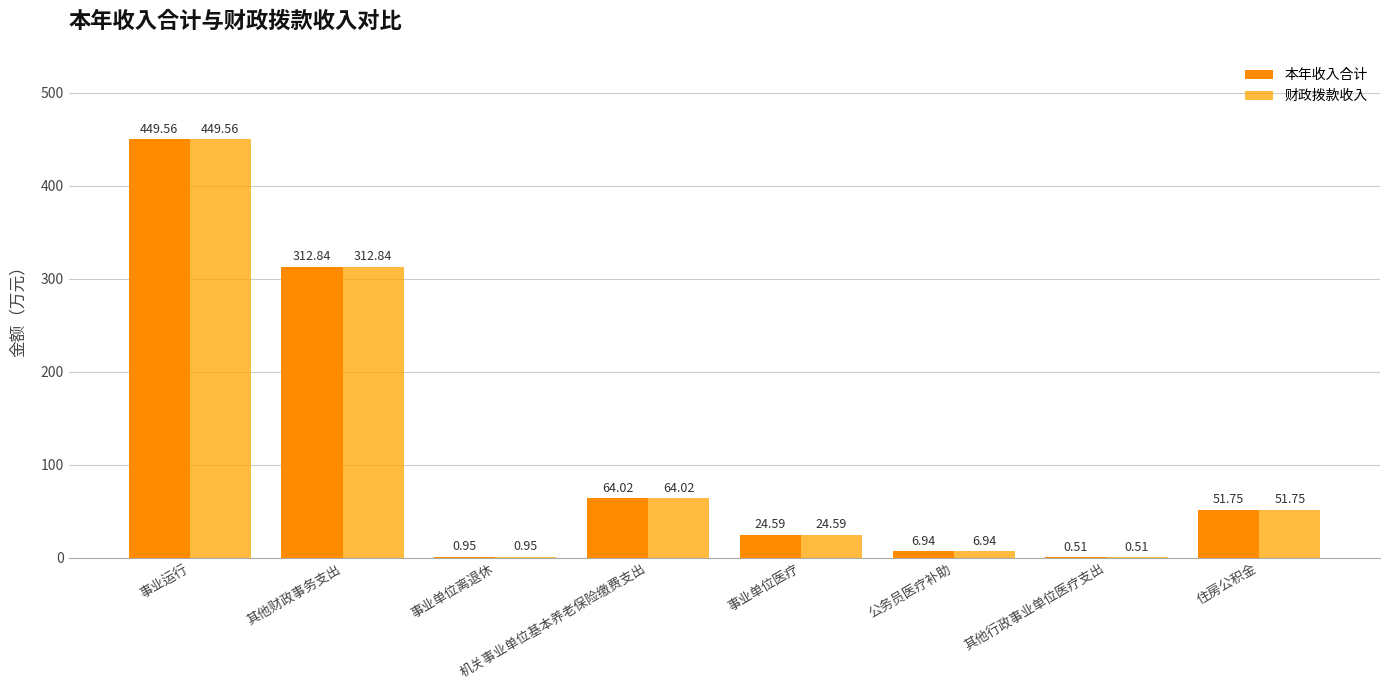

List the series in order of their peak value, highest first.

本年收入合计, 财政拨款收入